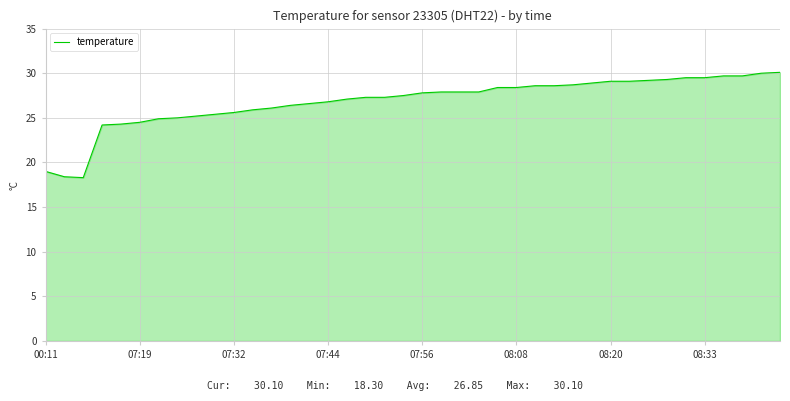

What is the minimum value shown in the chart?

18.3